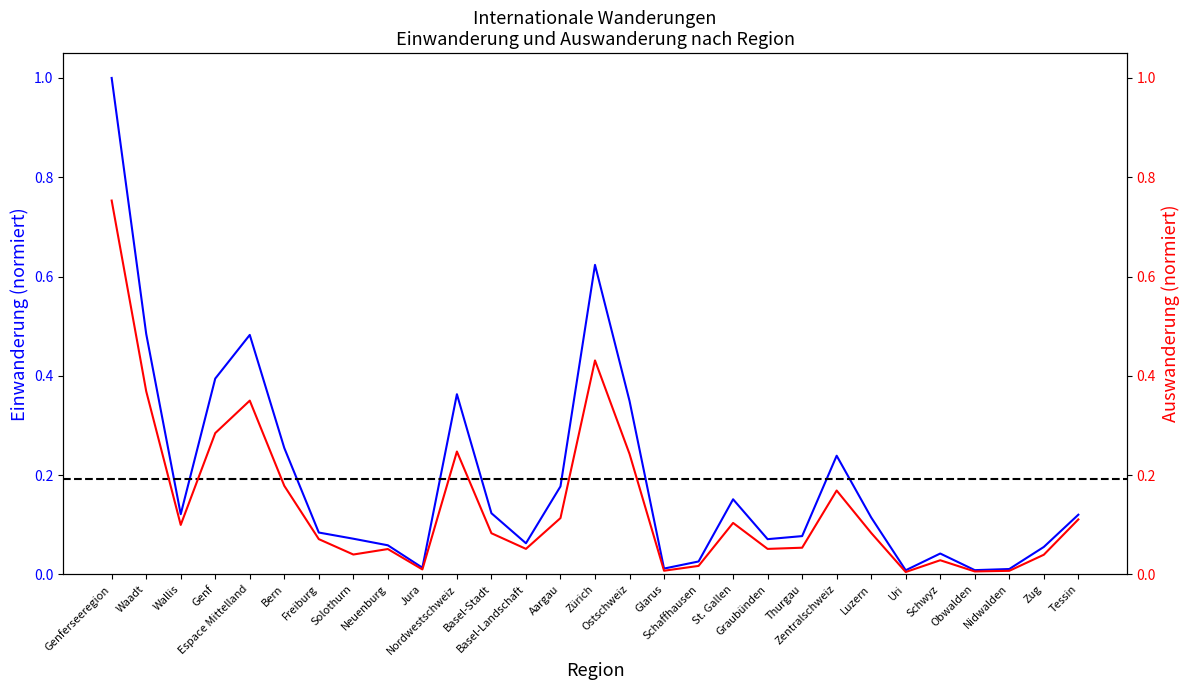

What is the difference between the second highest and minimum values in the Einwanderung series?

0.6